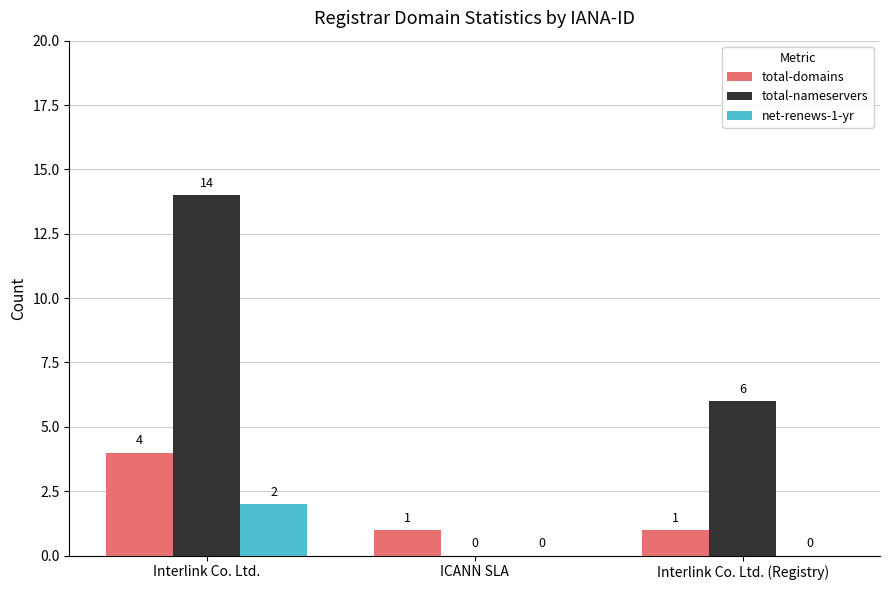

Between ICANN SLA and Interlink Co. Ltd. (Registry), which series saw the biggest shift?

total-nameservers